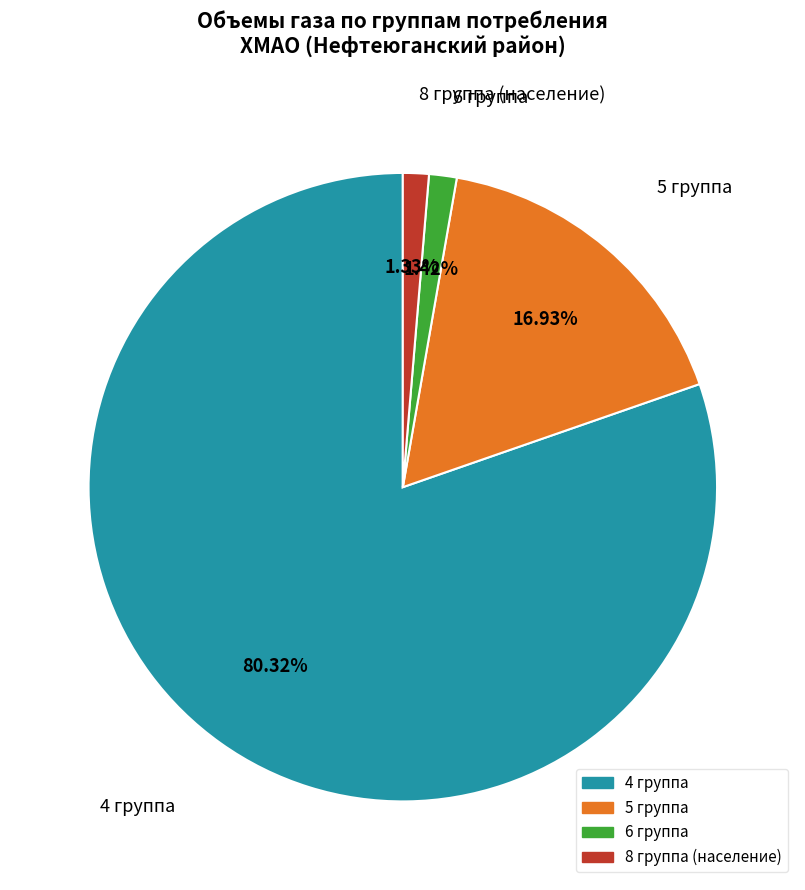

Which category accounts for the majority?

4 группа